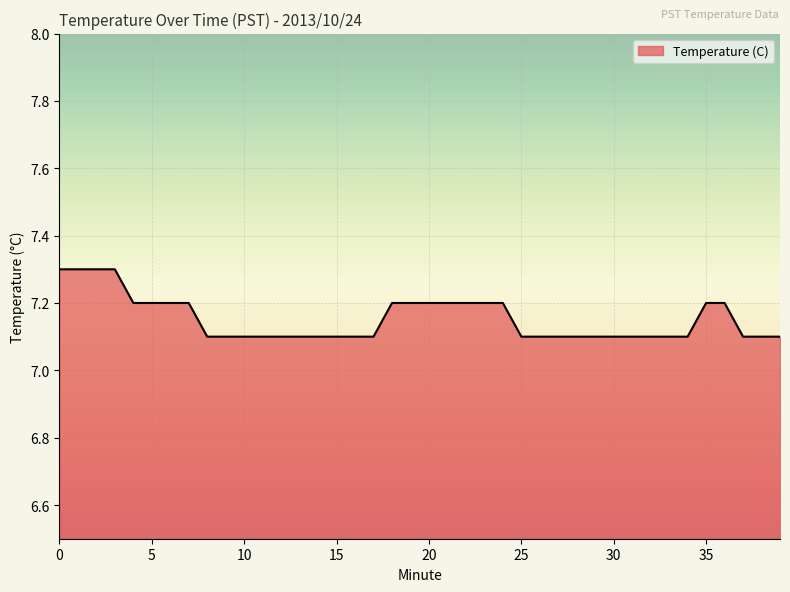

How many lines are shown in the chart?

1